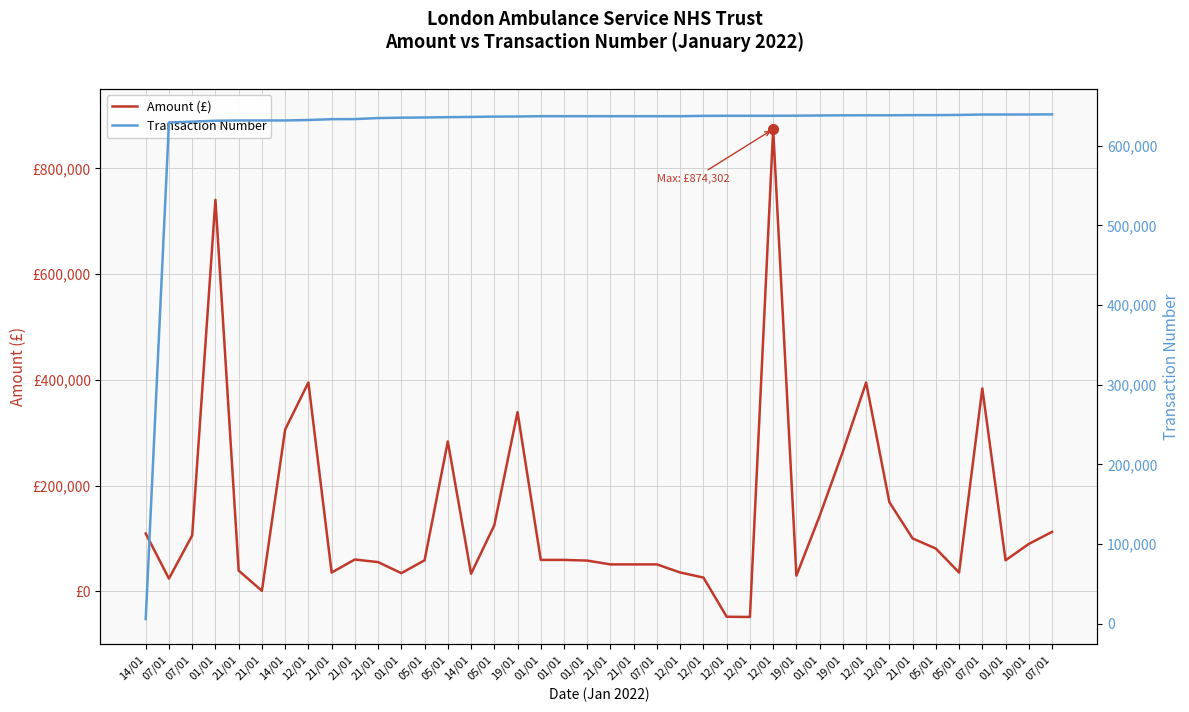

At how many categories does at least one series exceed 83147?

40